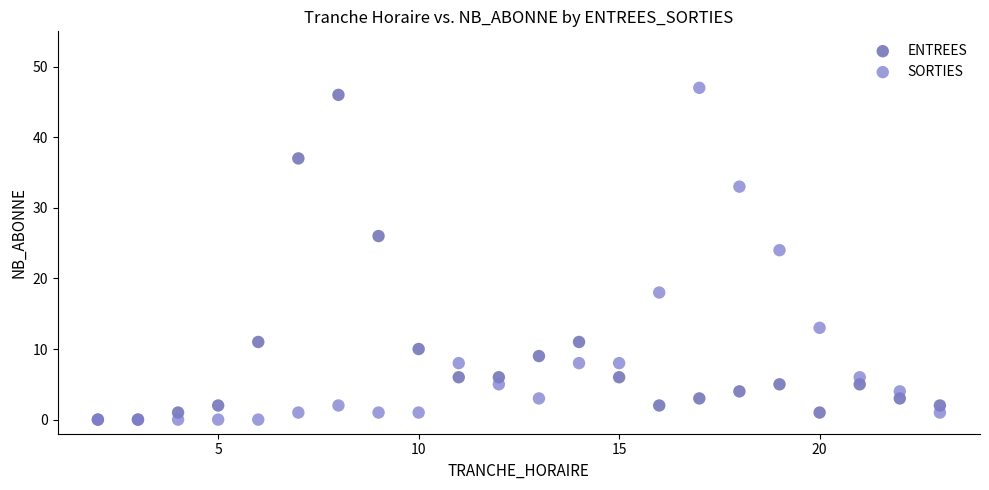

In the SORTIES series, what Y value is closest to 23?

24